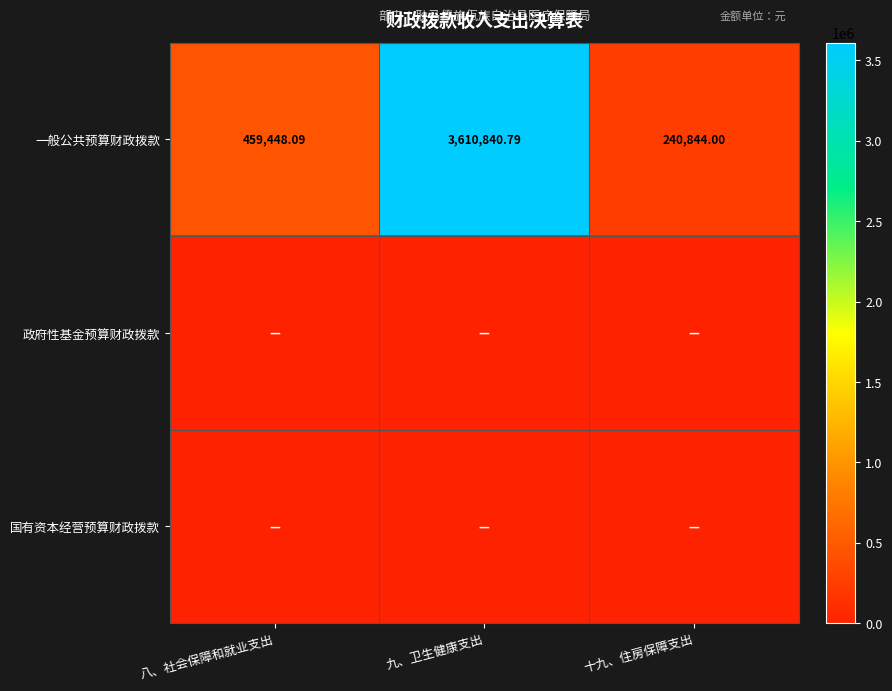

Which series changed the most between 九、卫生健康支出 and 十九、住房保障支出?

一般公共预算财政拨款